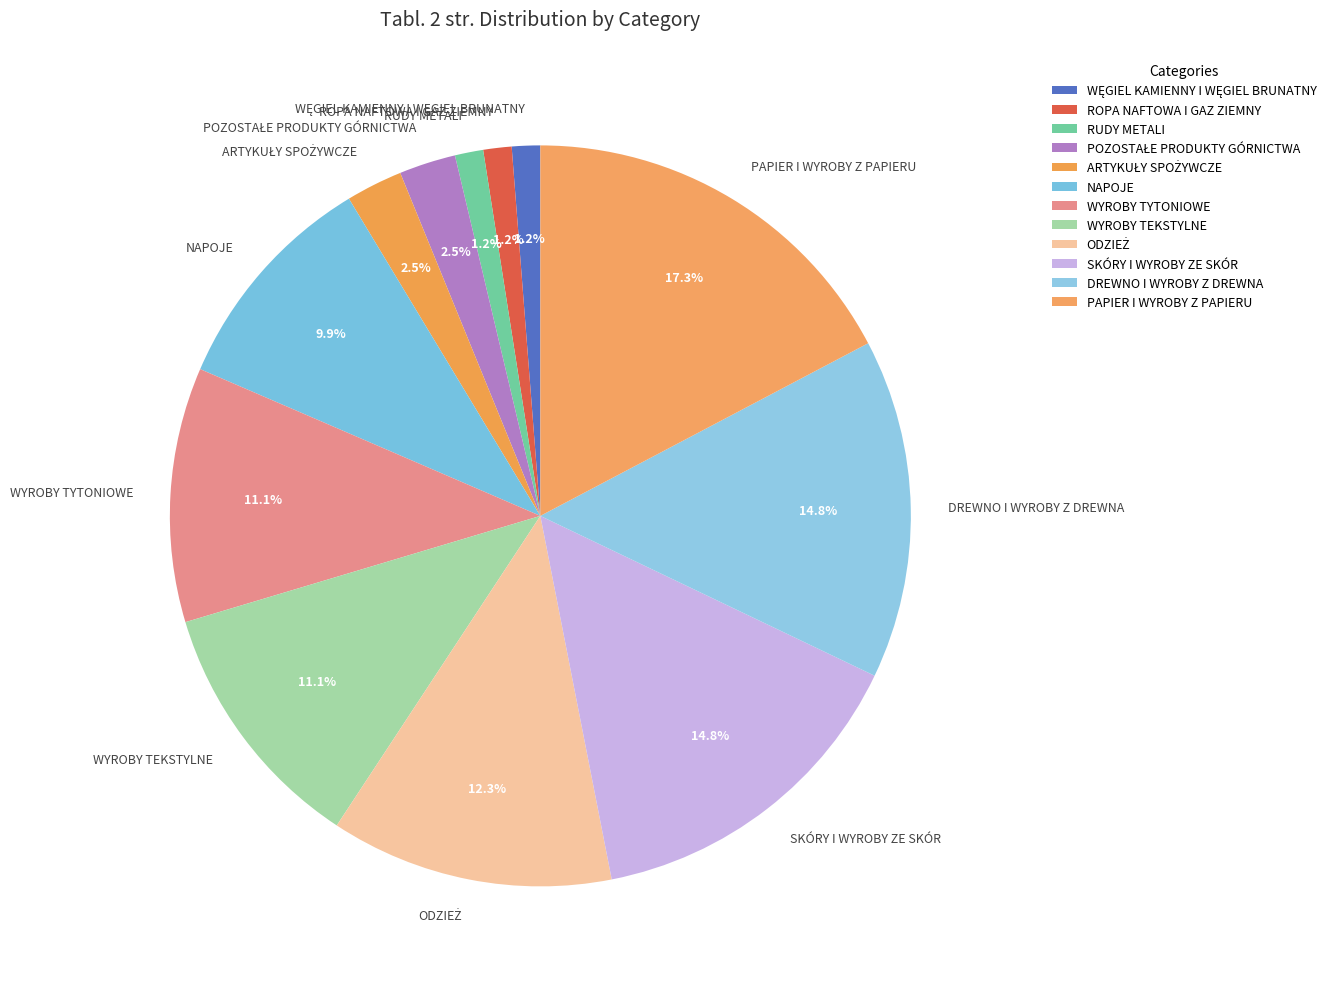

Which category has the biggest portion of the pie?

PAPIER I WYROBY Z PAPIERU